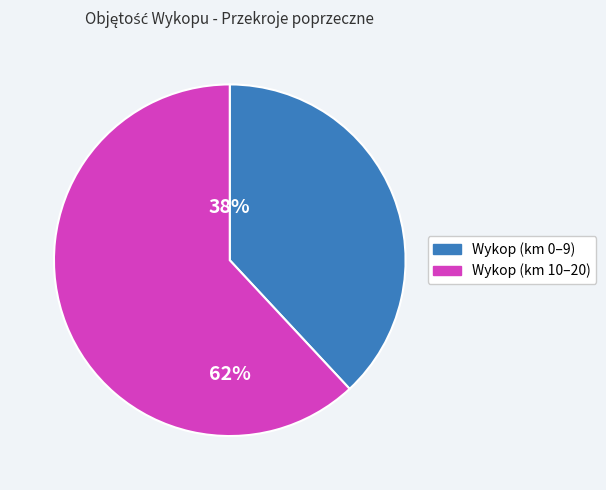

To the nearest percent, what is the difference between the Wykop (km 10–20) and Wykop (km 0–9) slice percentages?

24%